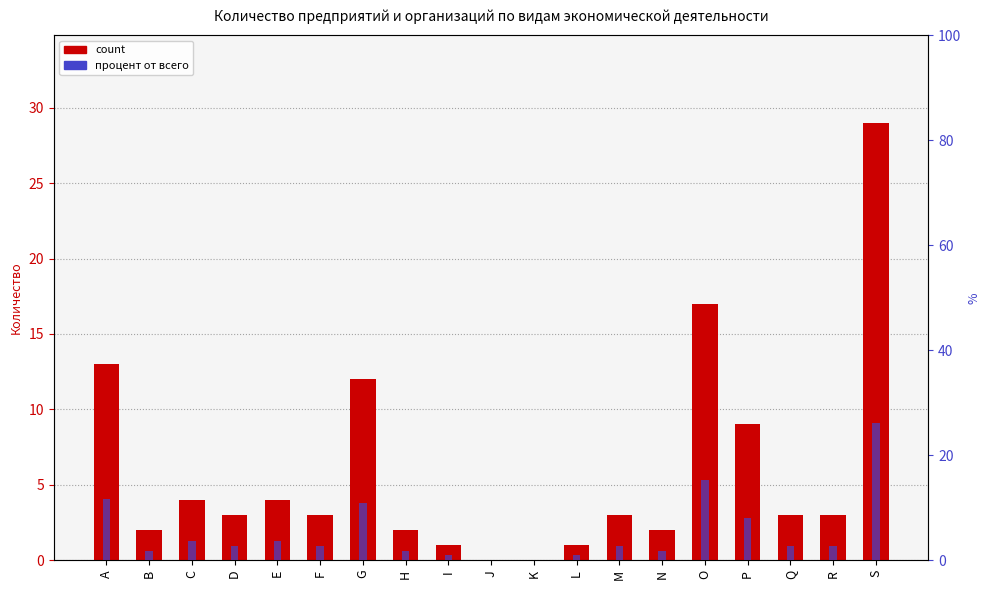

How many data points in count are above 3?

7